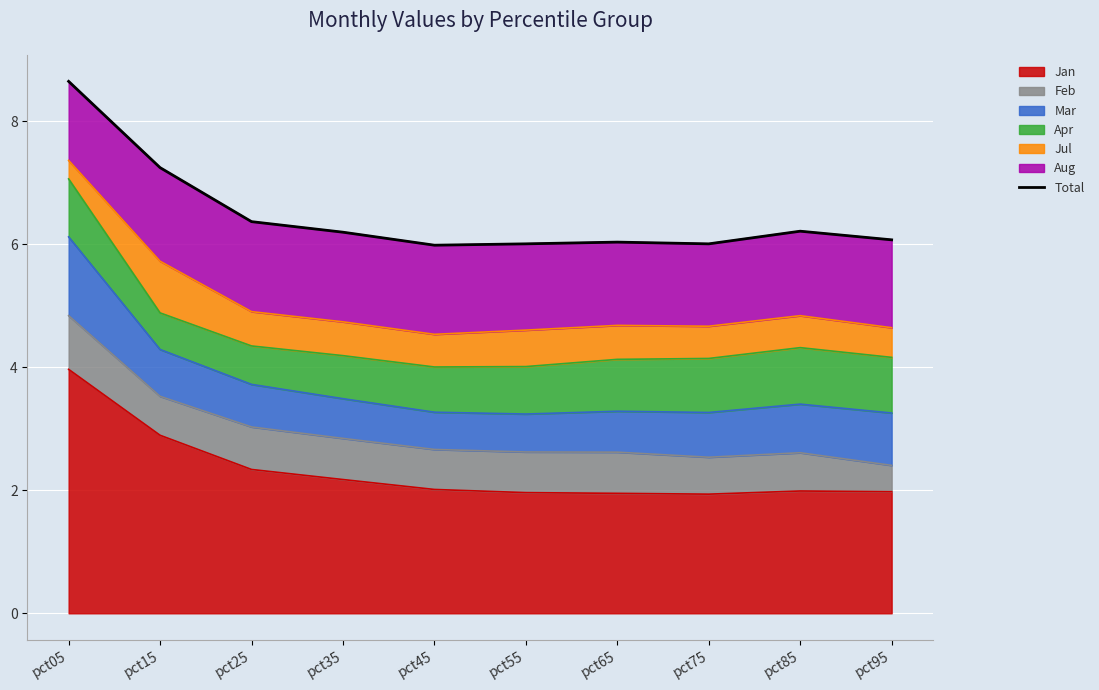

The chart shows a value of 6.0 at pct55. True or false?

True